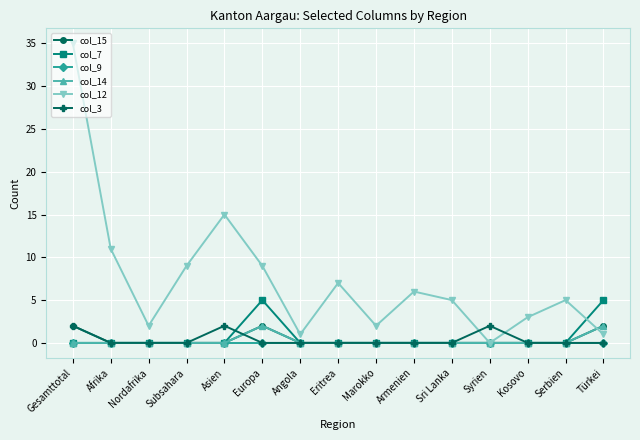

How many col_14 values are between 0 and 1?

13